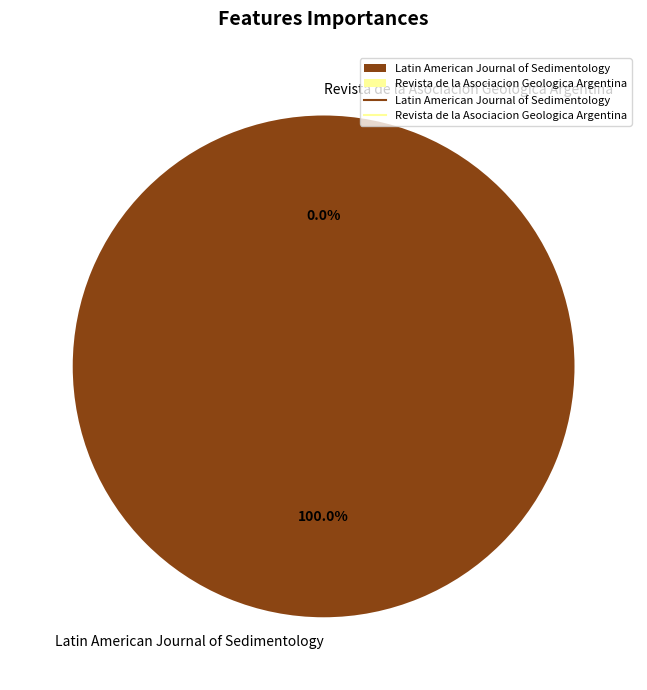

Count the number of slices in the pie.

2